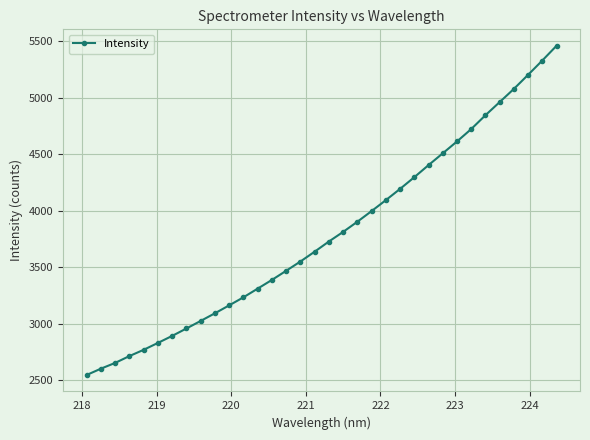

What is the difference between the second highest and minimum values?

2784.0